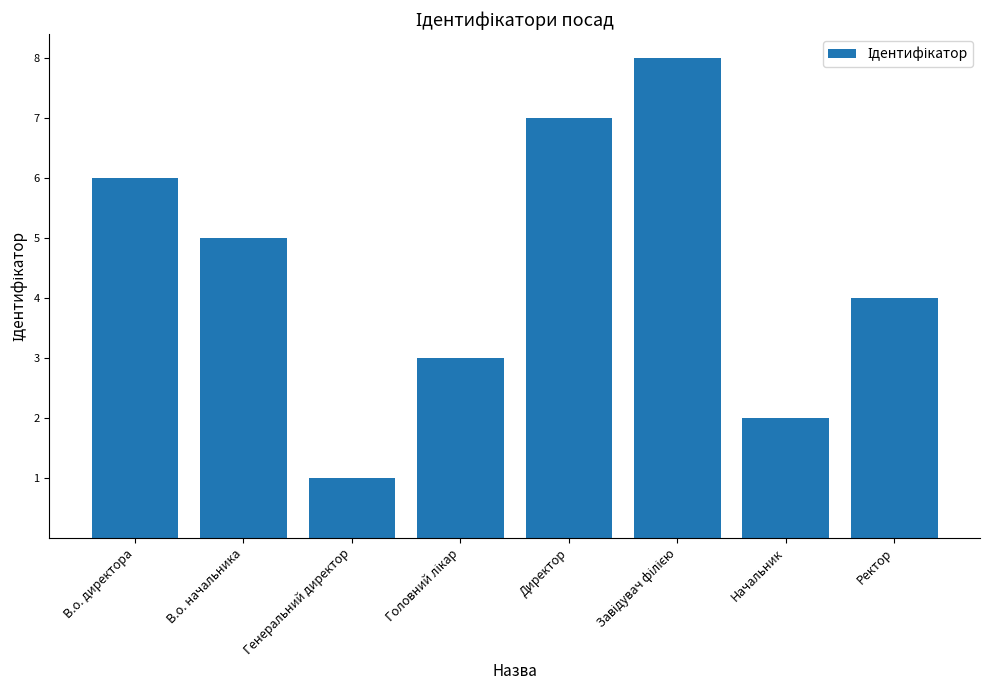

True or false: the data shows 2 at В.о. директора.

False